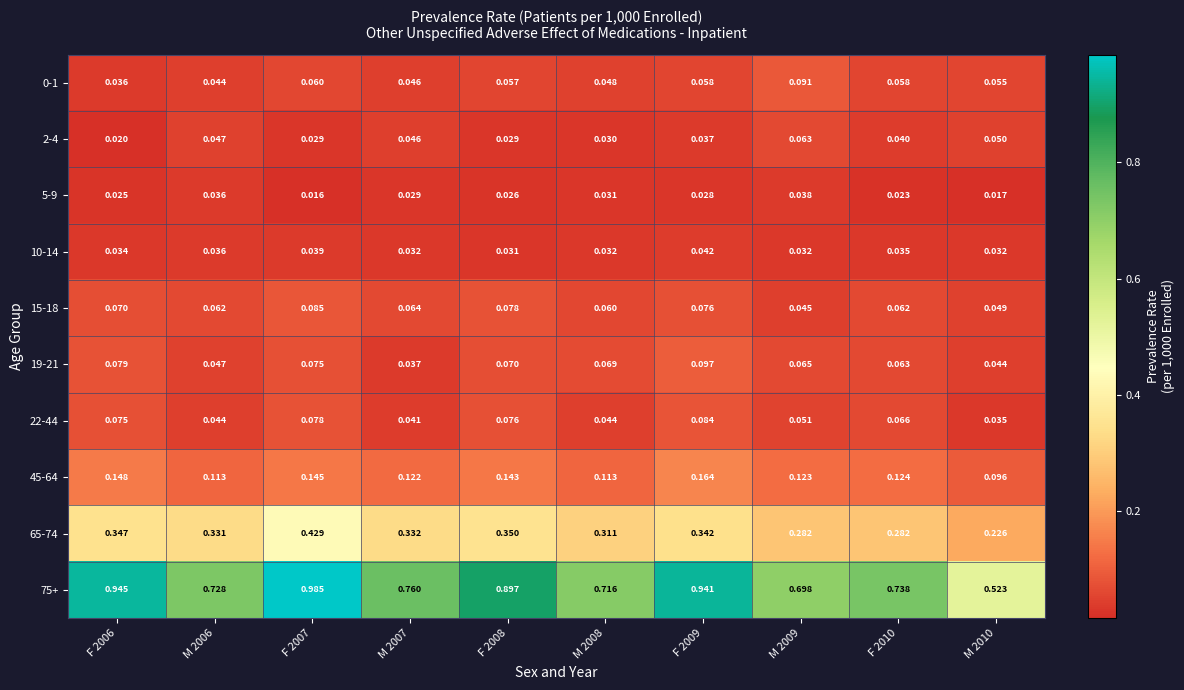

How many categories are shown in the chart?

10